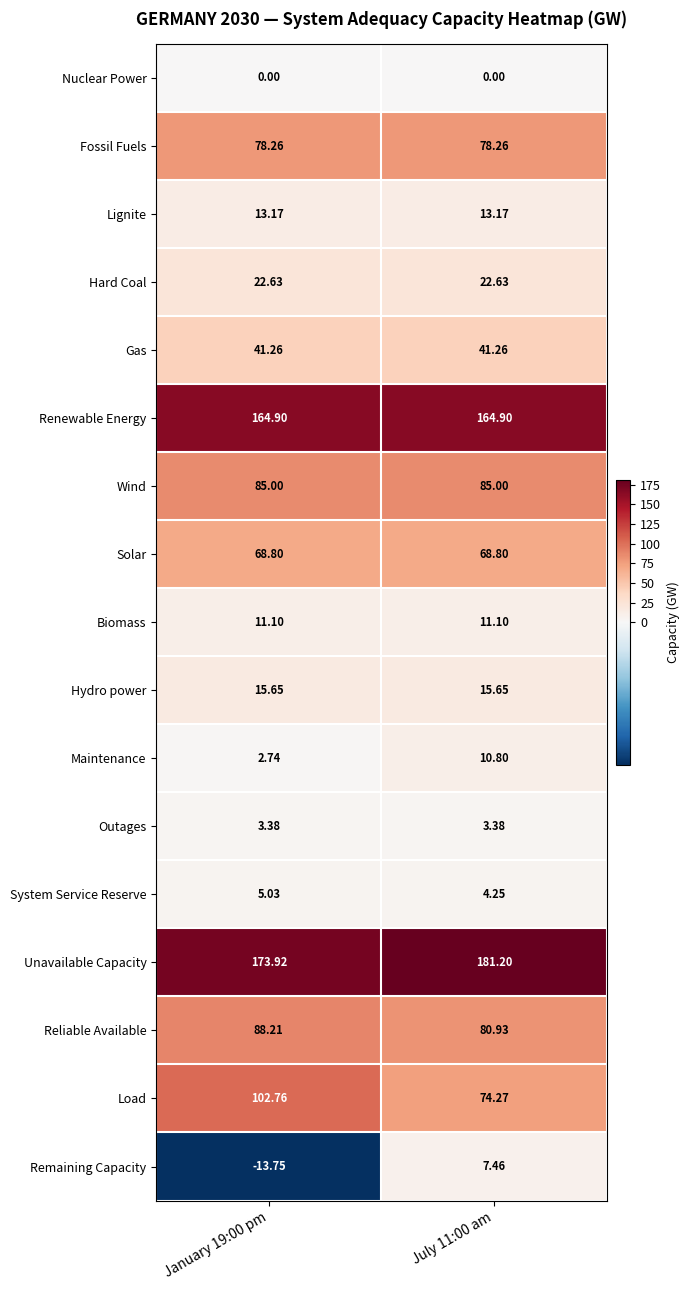

At January 19:00 pm, list the series in order from largest to smallest.

Unavailable Capacity, Renewable Energy, Load, Reliable Available, Wind, Fossil Fuels, Solar, Gas, Hard Coal, Hydro power, Lignite, Biomass, System Service Reserve, Outages, Maintenance, Nuclear Power, Remaining Capacity